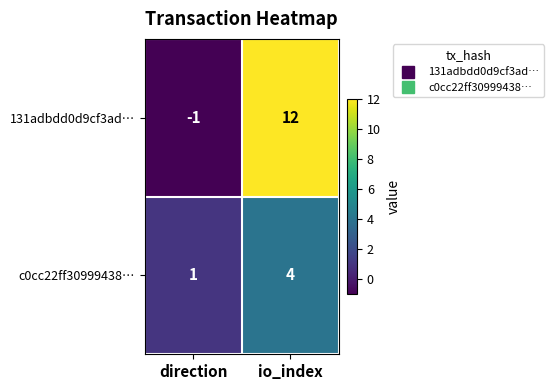

At which category is the sum across all series the highest?

io_index